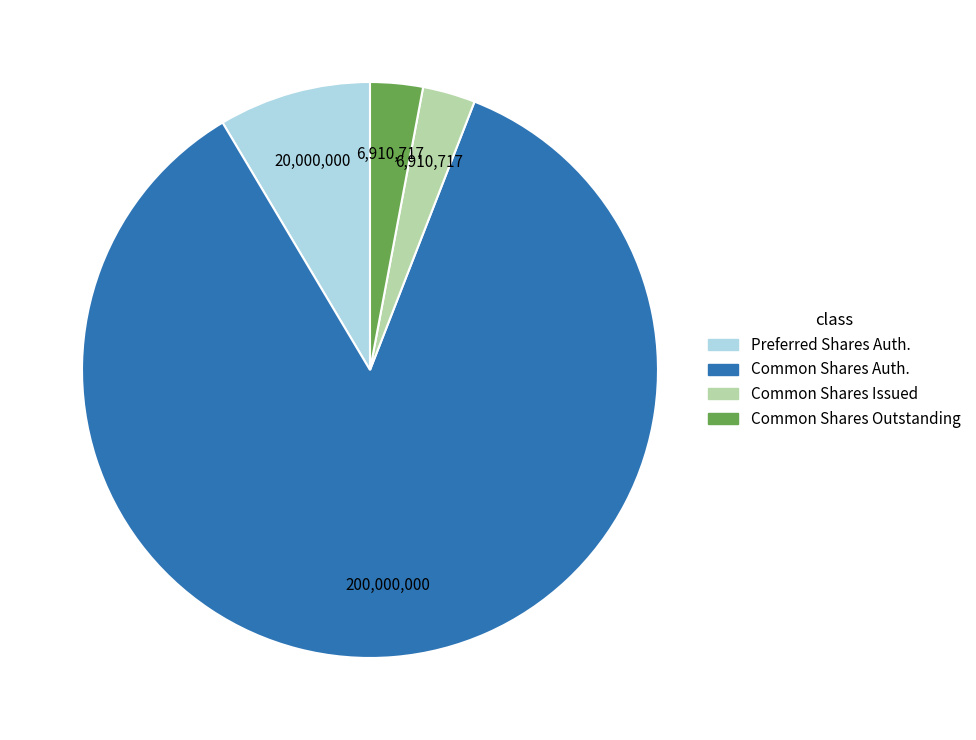

Does any single category account for the majority?

Yes